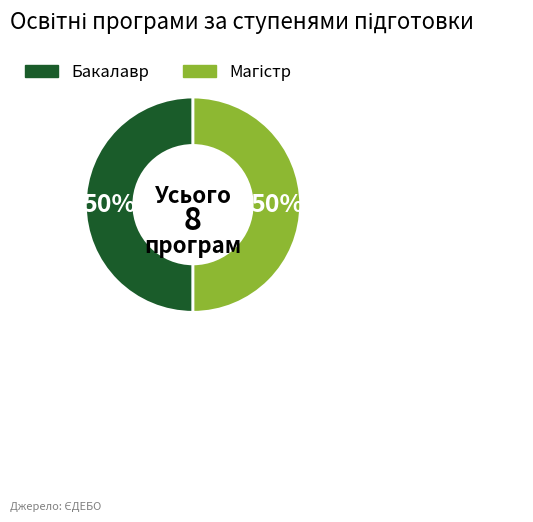

To the nearest percent, what is the average slice percentage?

50%